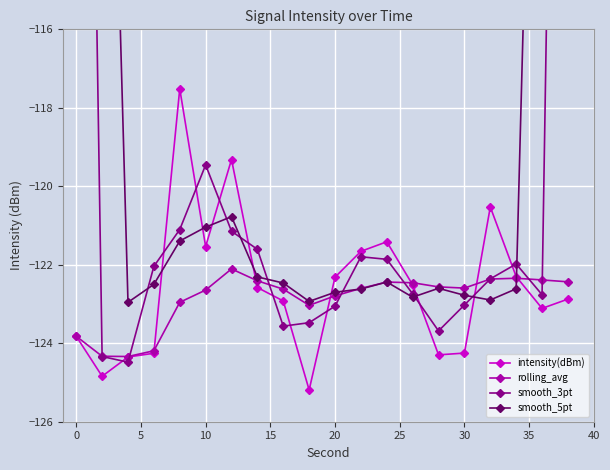

True or false: intensity(dBm) has more than 0 points higher than both neighbors.

True